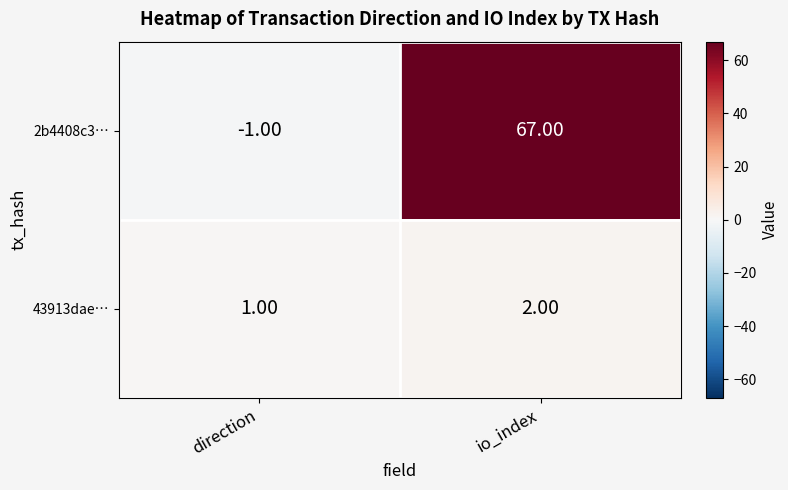

At which label does 2b4408c3… reach its peak?

io_index